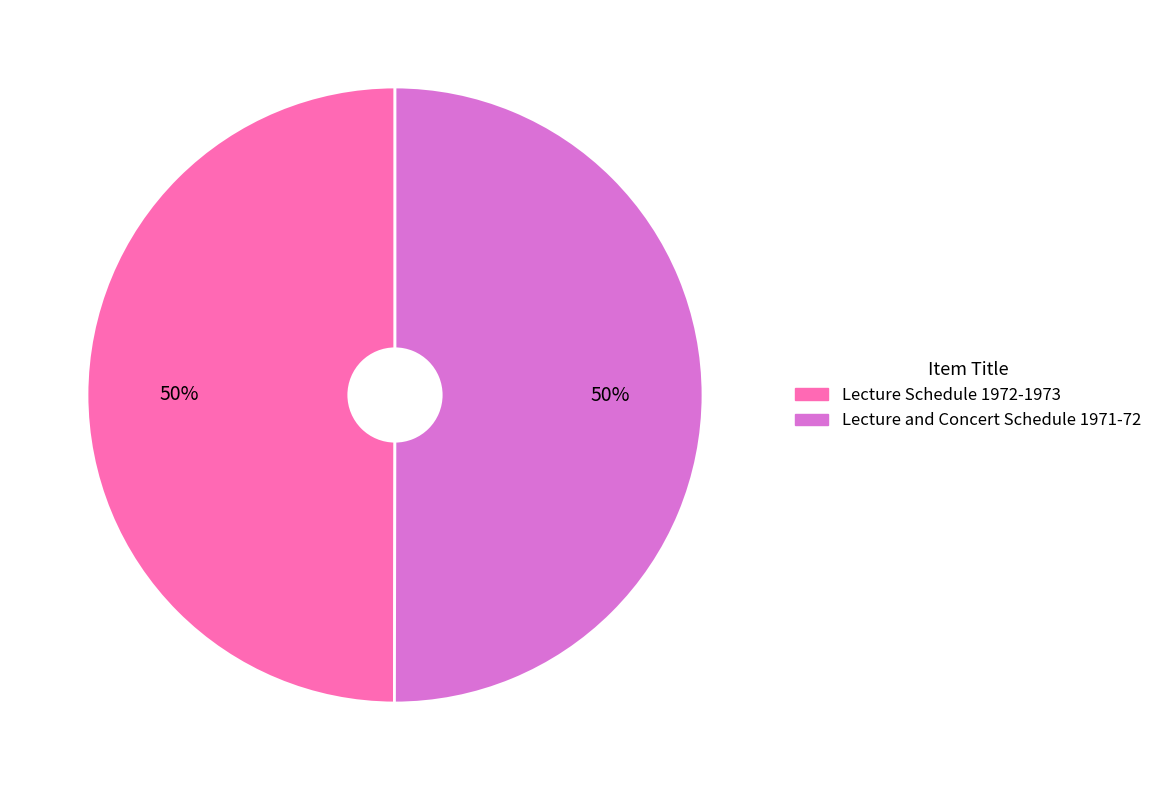

What is the ratio of the value at Lecture and Concert Schedule 1971-72 to the value at Lecture Schedule 1972-1973?

1.0